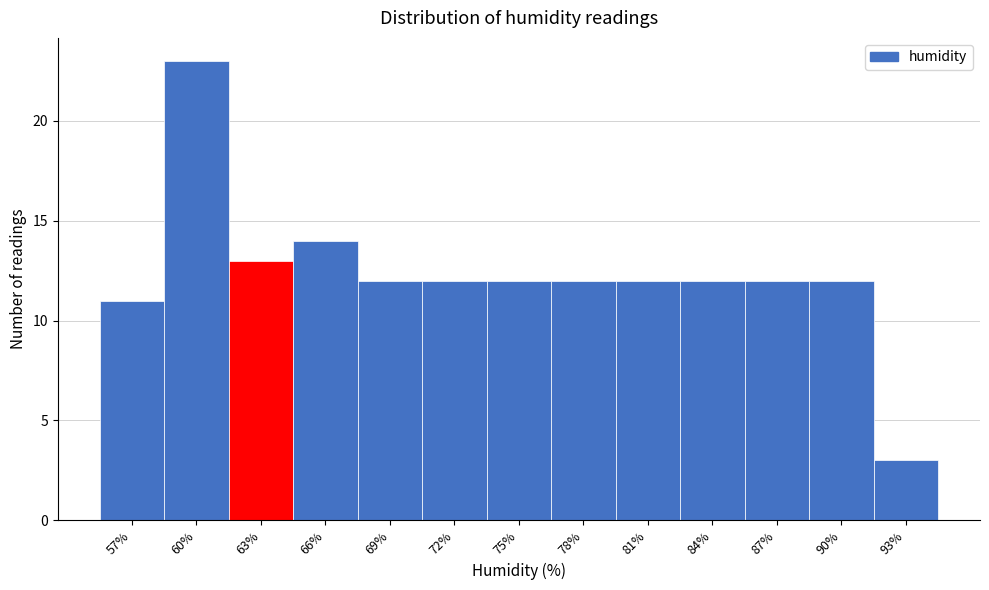

Reading left to right, extract all data points from this chart.

11	23	13	14	12	12	12	12	12	12	12	12	3